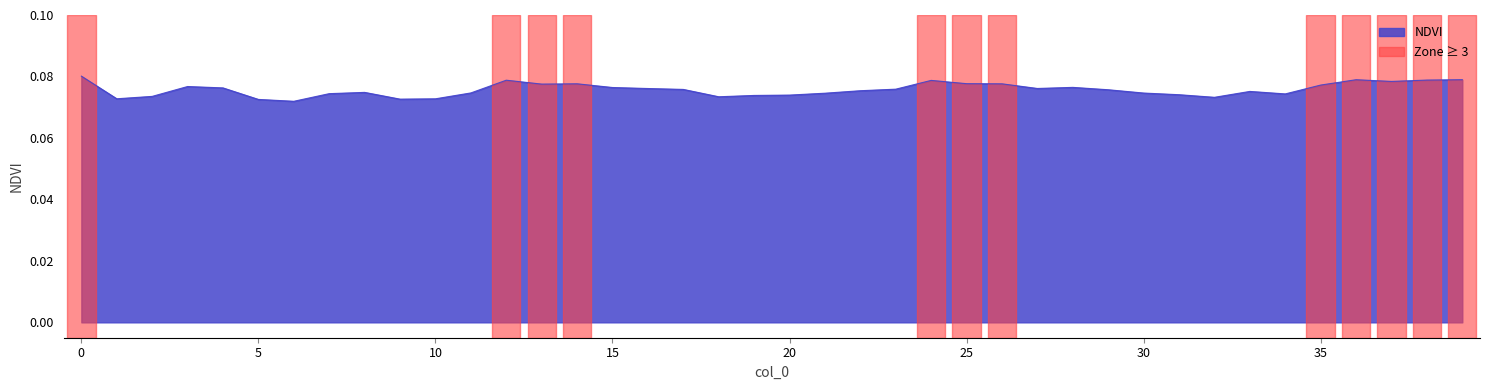

What is the value of the 12th point from the left?

0.1